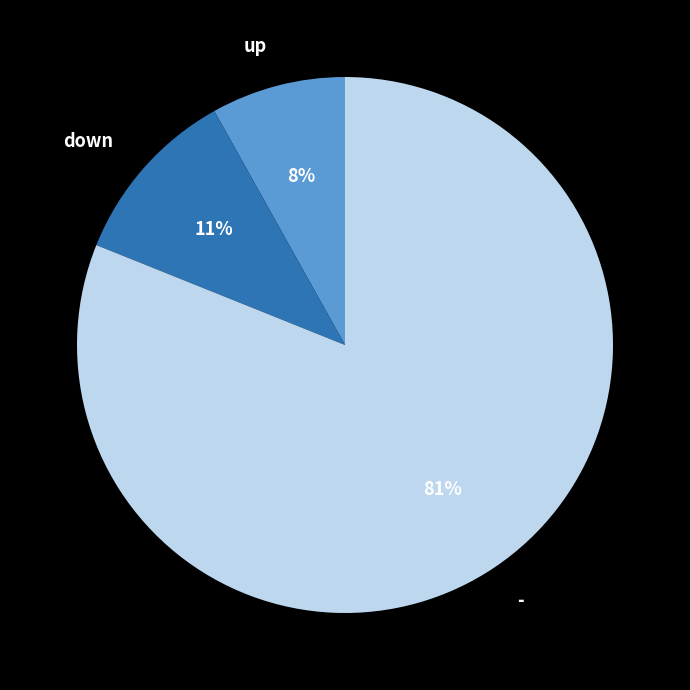

Is there any slice that represents more than half of the pie?

Yes